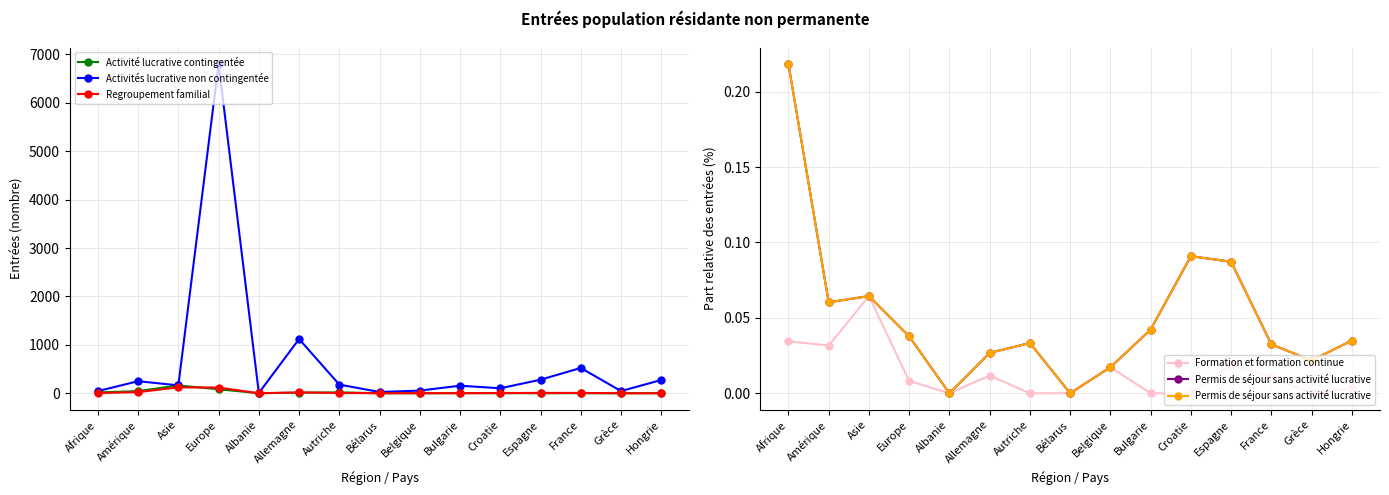

Which series changed the most between Bulgarie and Hongrie?

Activités lucrative non contingentée